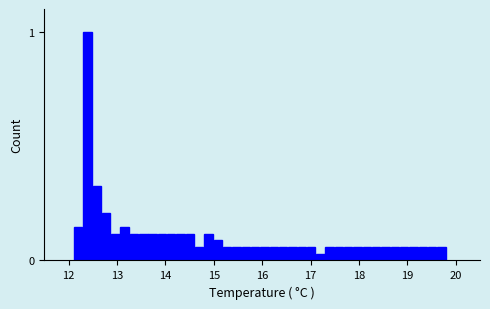

Read against the x-axis, roughly where is the centre of the tallest bar?

12.4